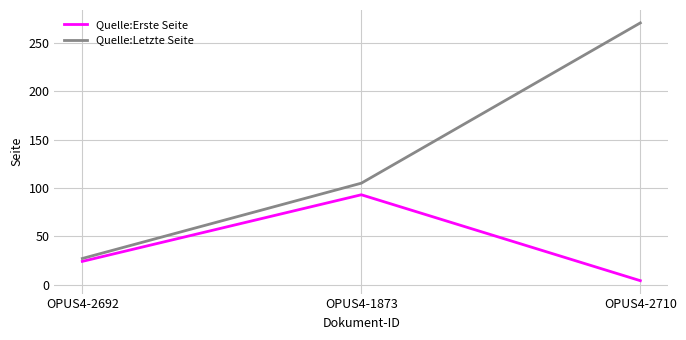

At which label does Quelle:Letzte Seite reach its minimum?

OPUS4-2692